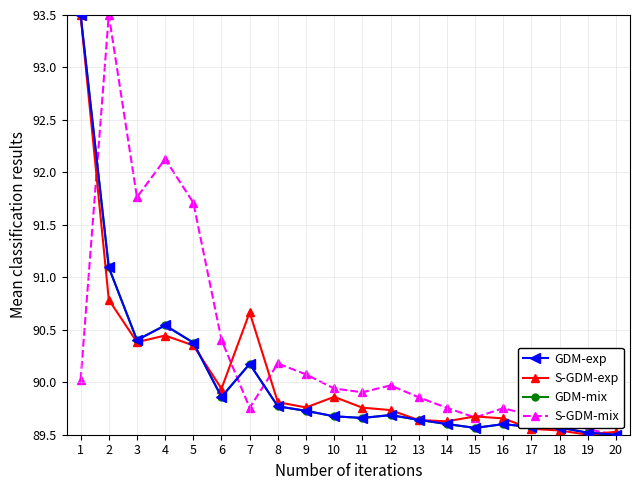

What is the spread (max minus min) of values at 12?

0.3